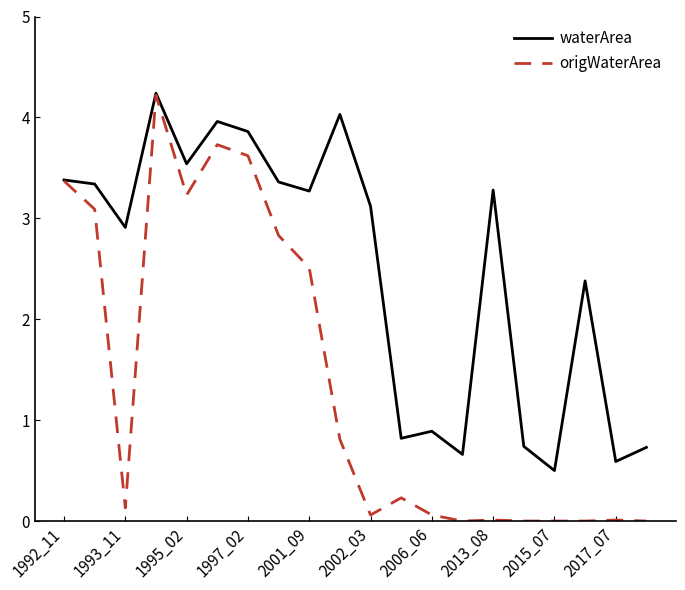

List the series in order of their overall mean, highest first.

waterArea, origWaterArea